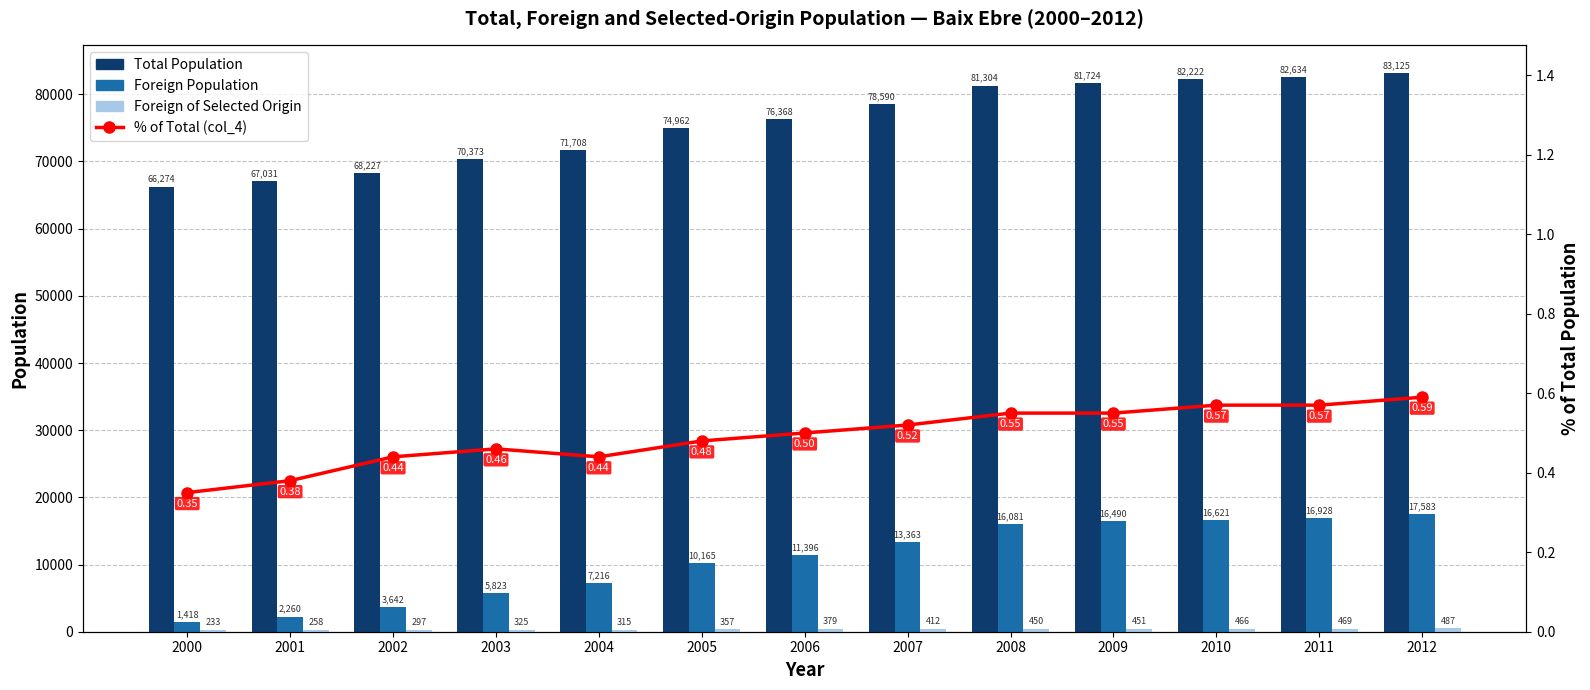

Reading right to left, what are all the values shown in this chart?

Total Population: 83125.0	82634.0	82222.0	81724.0	81304.0	78590.0	76368.0	74962.0	71708.0	70373.0	68227.0	67031.0	66274.0
Foreign Population: 17583.0	16928.0	16621.0	16490.0	16081.0	13363.0	11396.0	10165.0	7216.0	5823.0	3642.0	2260.0	1418.0
Foreign of Selected Origin: 487.0	469.0	466.0	451.0	450.0	412.0	379.0	357.0	315.0	325.0	297.0	258.0	233.0
% of Total (col_4): 0.6	0.6	0.6	0.6	0.6	0.5	0.5	0.5	0.4	0.5	0.4	0.4	0.3